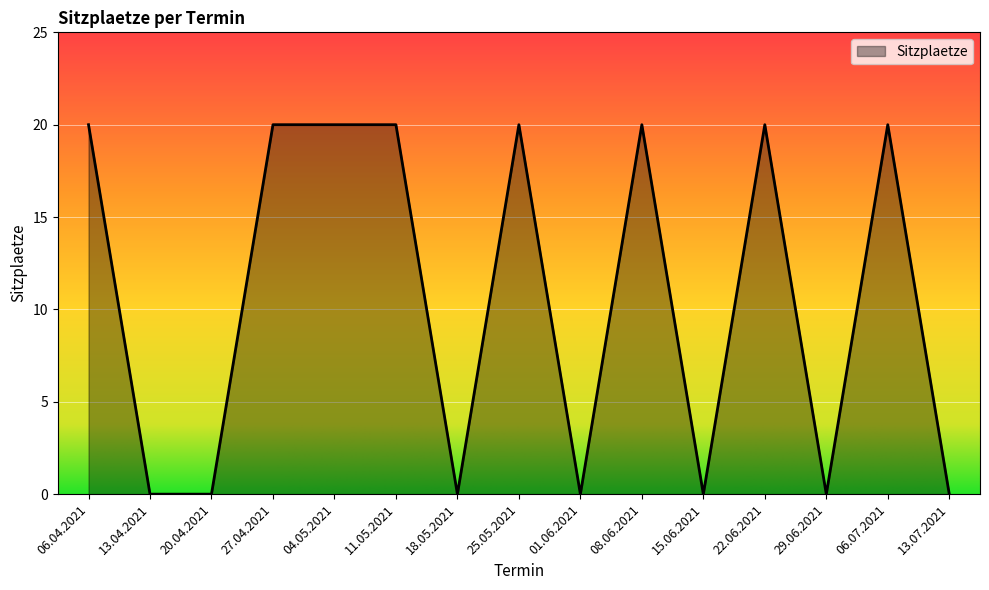

What is the maximum value shown in the chart?

20